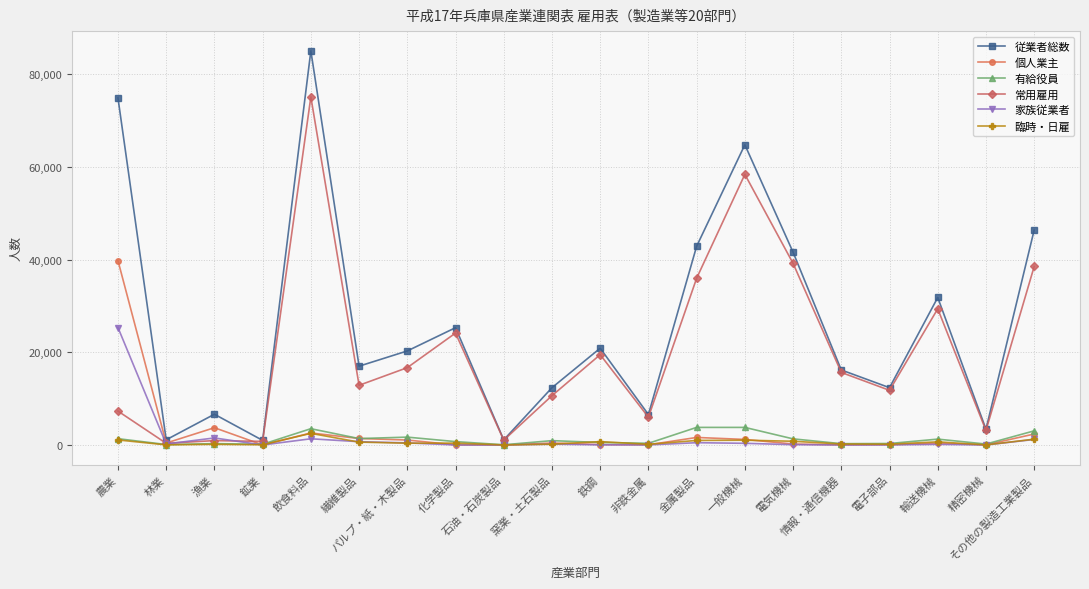

What is the label of the 18th point from the right?

漁業